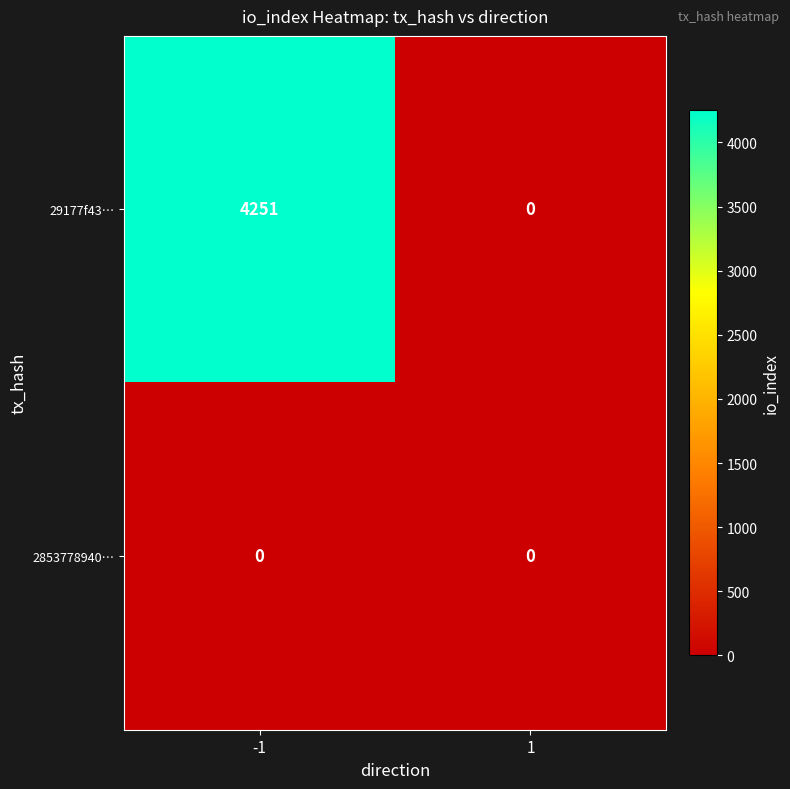

Rank the series at -1 from lowest to highest value.

2853778940…, 29177f43…